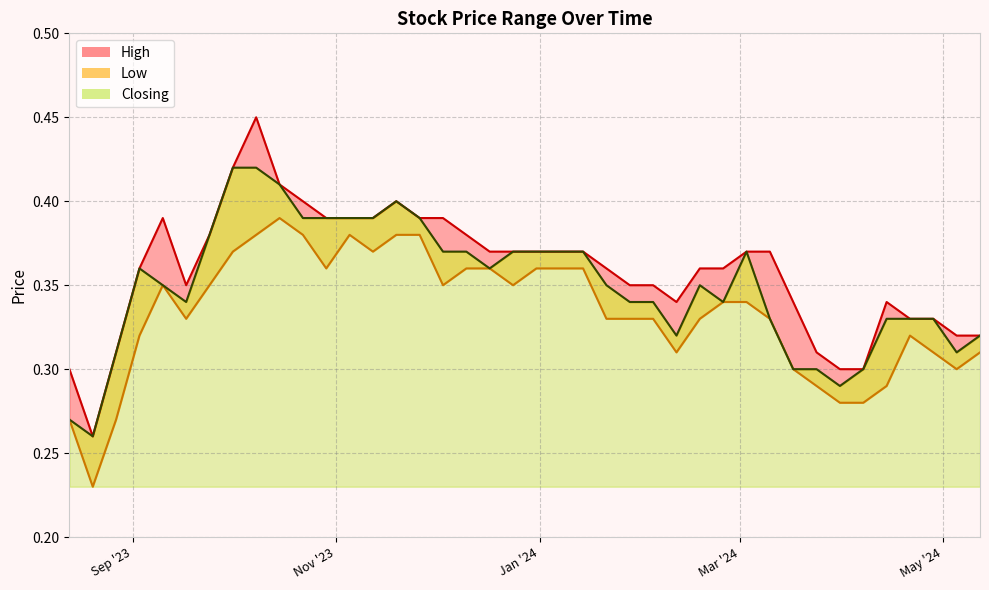

Which series has the largest total across all categories?

High